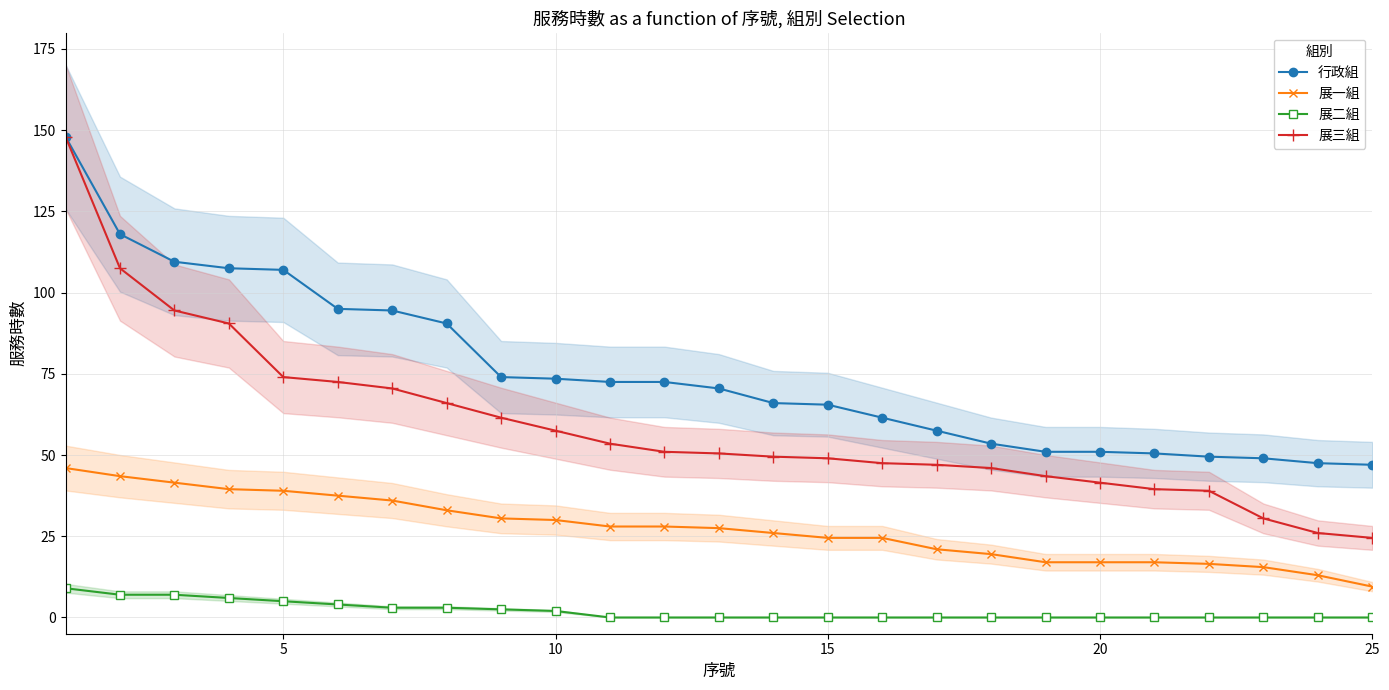

True or false: 展一組 and 展三組 intersect in this chart.

False